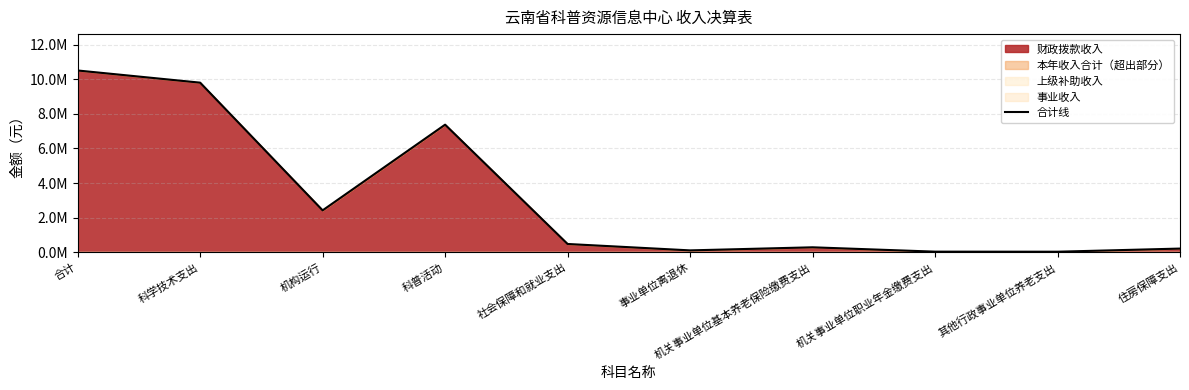

How many categories are shown in the chart?

10